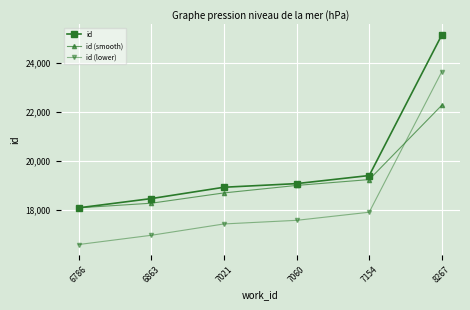

What is the value of the id (lower) point at the 4th from the left?

17583.0